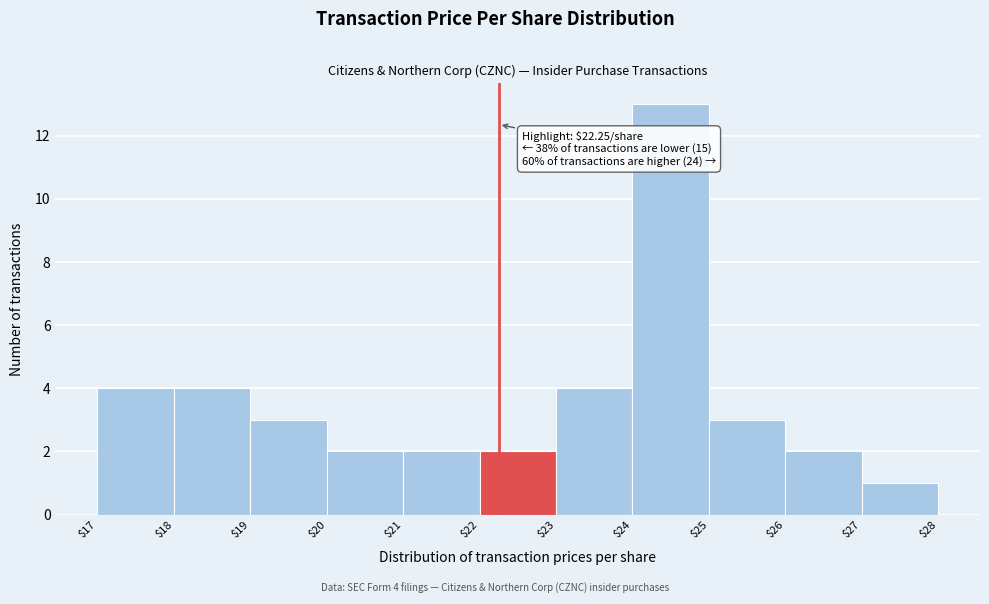

Over which range of the x-axis is the bar tallest?

$24 to $25